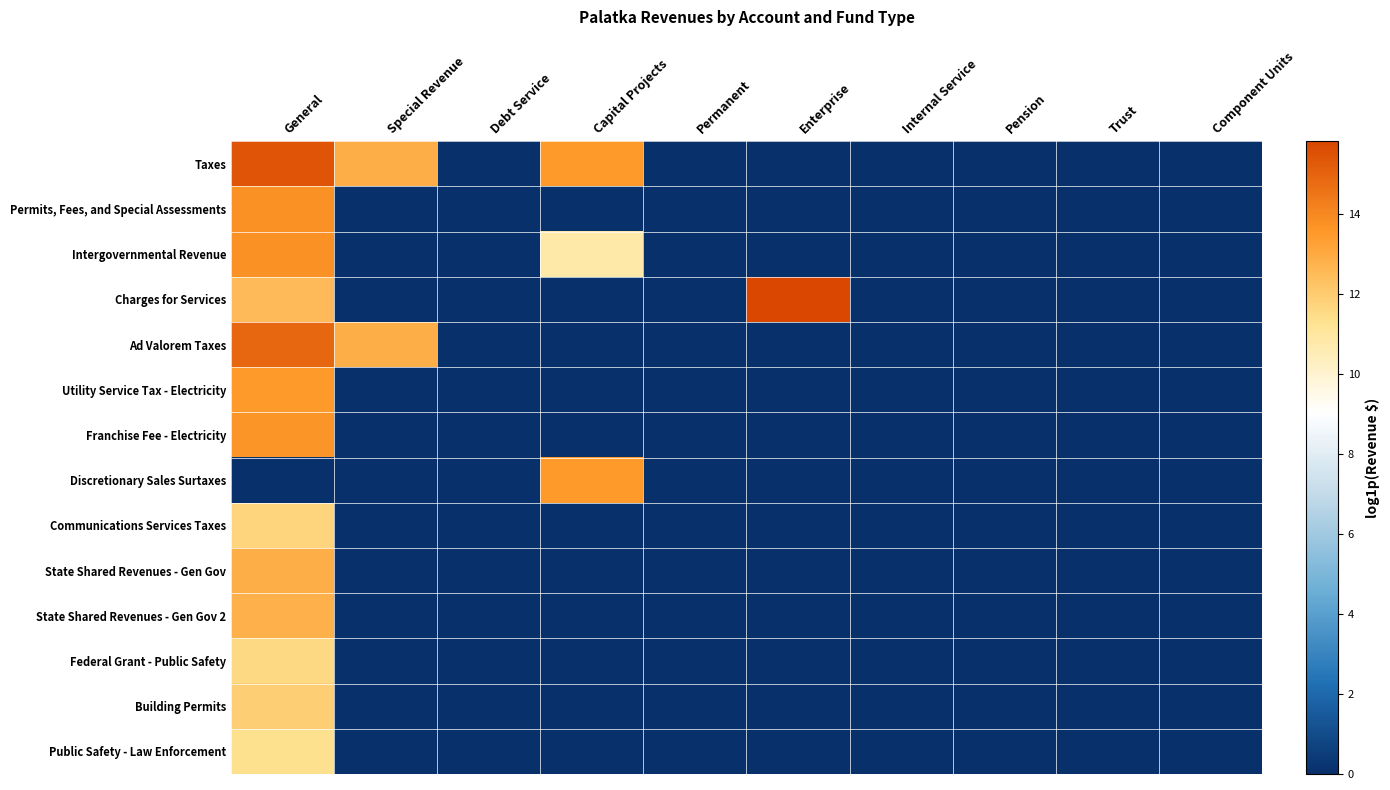

Reading right to left, what are all the values shown in this chart?

Taxes: Component Units=0.0	Trust=0.0	Pension=0.0	Internal Service=0.0	Enterprise=0.0	Permanent=0.0	Capital Projects=13.5	Debt Service=0.0	Special Revenue=12.9	General=15.4
Permits, Fees, and Special Assessments: Component Units=0.0	Trust=0.0	Pension=0.0	Internal Service=0.0	Enterprise=0.0	Permanent=0.0	Capital Projects=0.0	Debt Service=0.0	Special Revenue=0.0	General=13.8
Intergovernmental Revenue: Component Units=0.0	Trust=0.0	Pension=0.0	Internal Service=0.0	Enterprise=0.0	Permanent=0.0	Capital Projects=10.8	Debt Service=0.0	Special Revenue=0.0	General=13.8
Charges for Services: Component Units=0.0	Trust=0.0	Pension=0.0	Internal Service=0.0	Enterprise=15.8	Permanent=0.0	Capital Projects=0.0	Debt Service=0.0	Special Revenue=0.0	General=12.5
Ad Valorem Taxes: Component Units=0.0	Trust=0.0	Pension=0.0	Internal Service=0.0	Enterprise=0.0	Permanent=0.0	Capital Projects=0.0	Debt Service=0.0	Special Revenue=12.9	General=14.9
Utility Service Tax - Electricity: Component Units=0.0	Trust=0.0	Pension=0.0	Internal Service=0.0	Enterprise=0.0	Permanent=0.0	Capital Projects=0.0	Debt Service=0.0	Special Revenue=0.0	General=13.5
Franchise Fee - Electricity: Component Units=0.0	Trust=0.0	Pension=0.0	Internal Service=0.0	Enterprise=0.0	Permanent=0.0	Capital Projects=0.0	Debt Service=0.0	Special Revenue=0.0	General=13.6
Discretionary Sales Surtaxes: Component Units=0.0	Trust=0.0	Pension=0.0	Internal Service=0.0	Enterprise=0.0	Permanent=0.0	Capital Projects=13.5	Debt Service=0.0	Special Revenue=0.0	General=0.0
Communications Services Taxes: Component Units=0.0	Trust=0.0	Pension=0.0	Internal Service=0.0	Enterprise=0.0	Permanent=0.0	Capital Projects=0.0	Debt Service=0.0	Special Revenue=0.0	General=11.7
State Shared Revenues - Gen Gov: Component Units=0.0	Trust=0.0	Pension=0.0	Internal Service=0.0	Enterprise=0.0	Permanent=0.0	Capital Projects=0.0	Debt Service=0.0	Special Revenue=0.0	General=12.9
State Shared Revenues - Gen Gov 2: Component Units=0.0	Trust=0.0	Pension=0.0	Internal Service=0.0	Enterprise=0.0	Permanent=0.0	Capital Projects=0.0	Debt Service=0.0	Special Revenue=0.0	General=12.8
Federal Grant - Public Safety: Component Units=0.0	Trust=0.0	Pension=0.0	Internal Service=0.0	Enterprise=0.0	Permanent=0.0	Capital Projects=0.0	Debt Service=0.0	Special Revenue=0.0	General=11.6
Building Permits: Component Units=0.0	Trust=0.0	Pension=0.0	Internal Service=0.0	Enterprise=0.0	Permanent=0.0	Capital Projects=0.0	Debt Service=0.0	Special Revenue=0.0	General=11.9
Public Safety - Law Enforcement: Component Units=0.0	Trust=0.0	Pension=0.0	Internal Service=0.0	Enterprise=0.0	Permanent=0.0	Capital Projects=0.0	Debt Service=0.0	Special Revenue=0.0	General=11.3